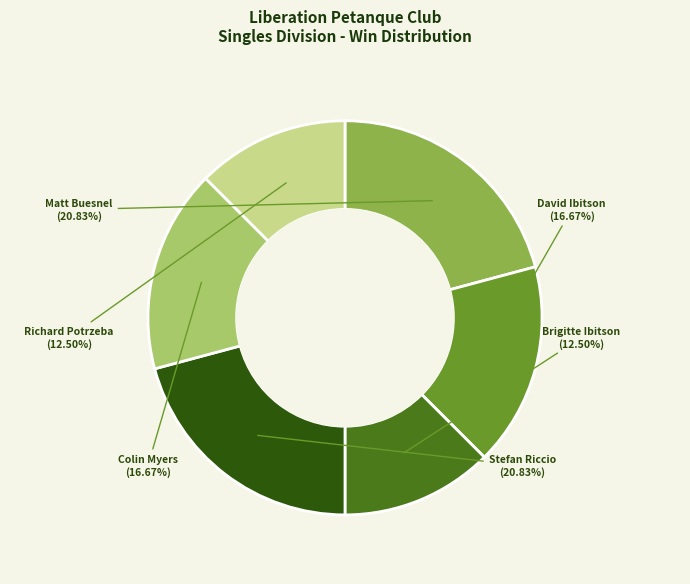

Combined, do Matt Buesnel and Stefan Riccio account for over 50%?

No